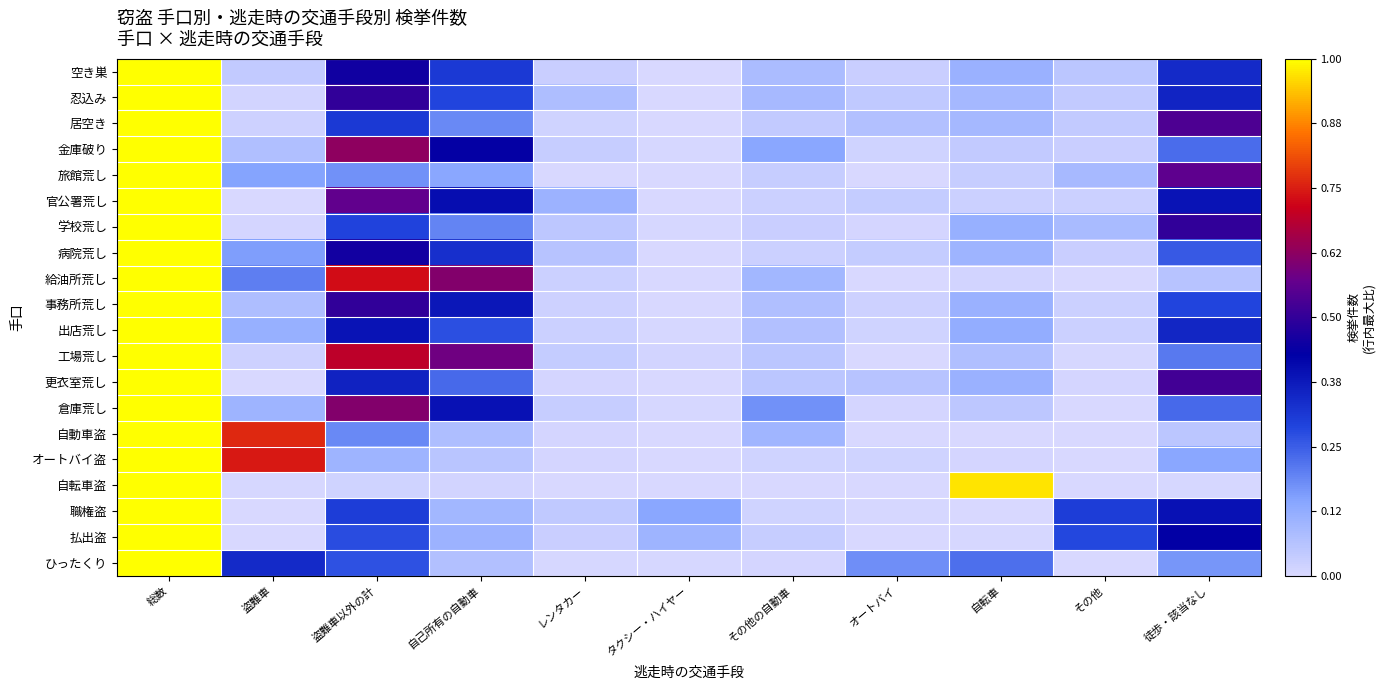

How many categories are shown in the chart?

11